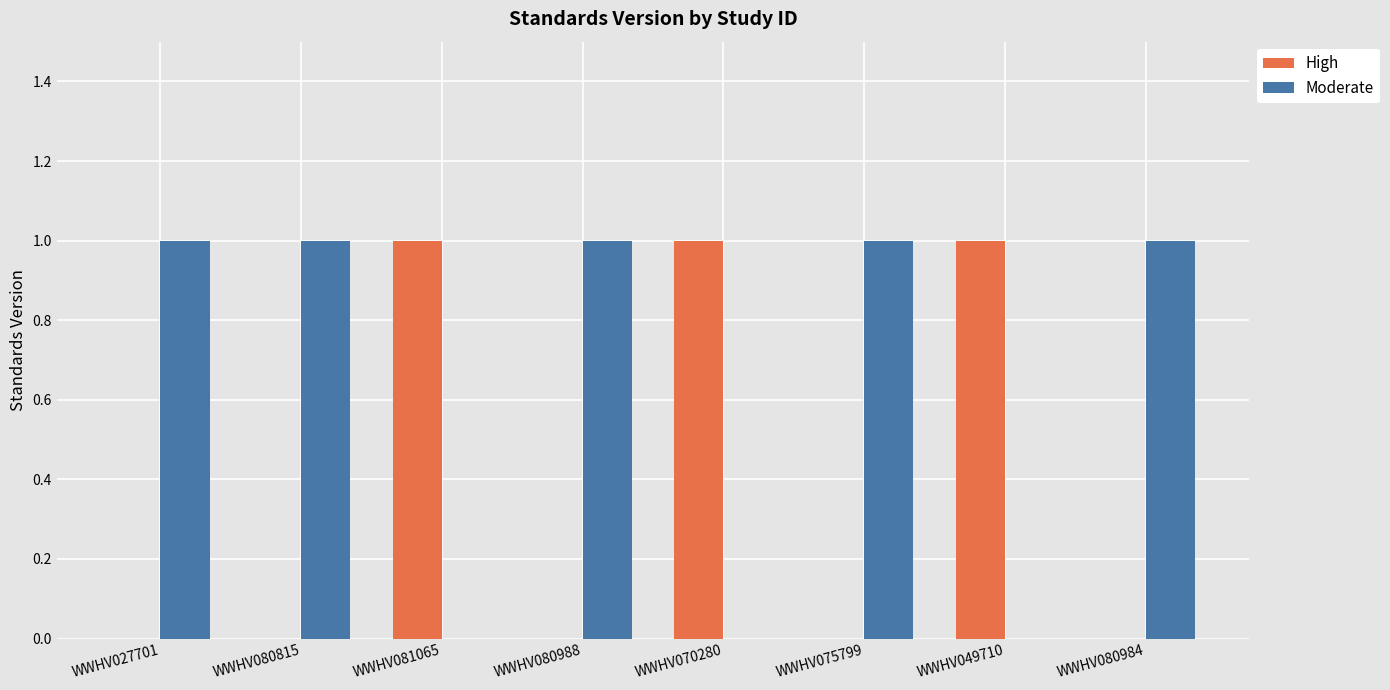

Which series has the largest total across all categories?

Moderate